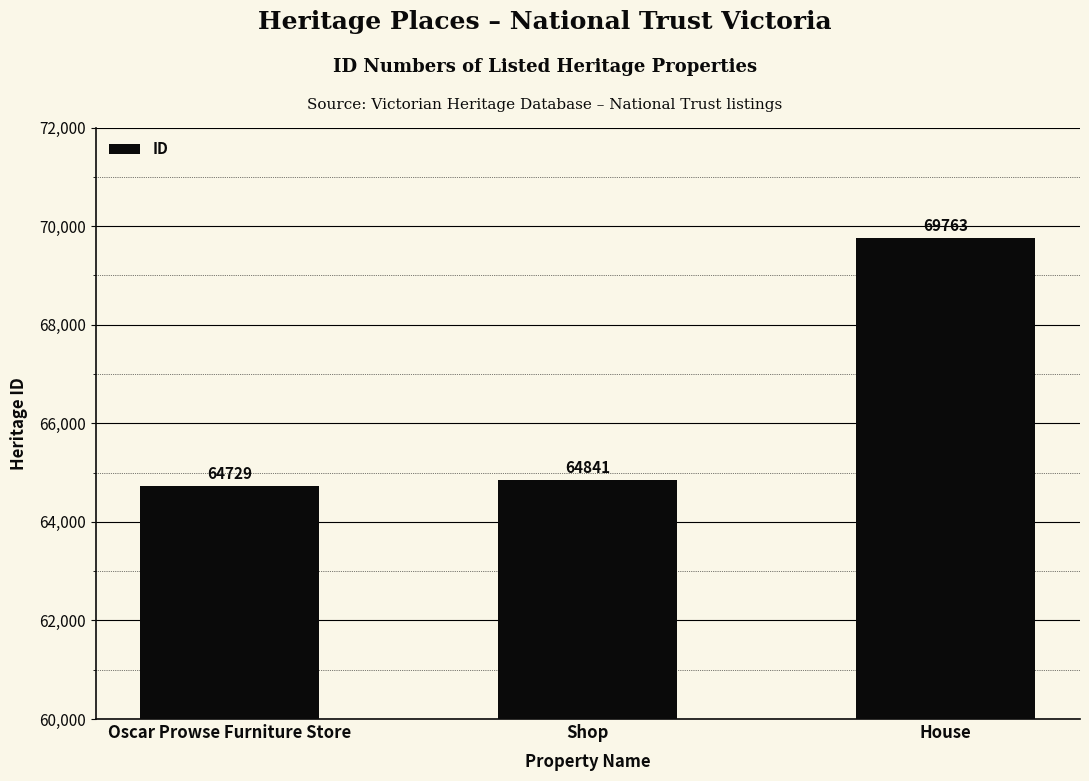

At which category does the chart reach its peak across all series?

House